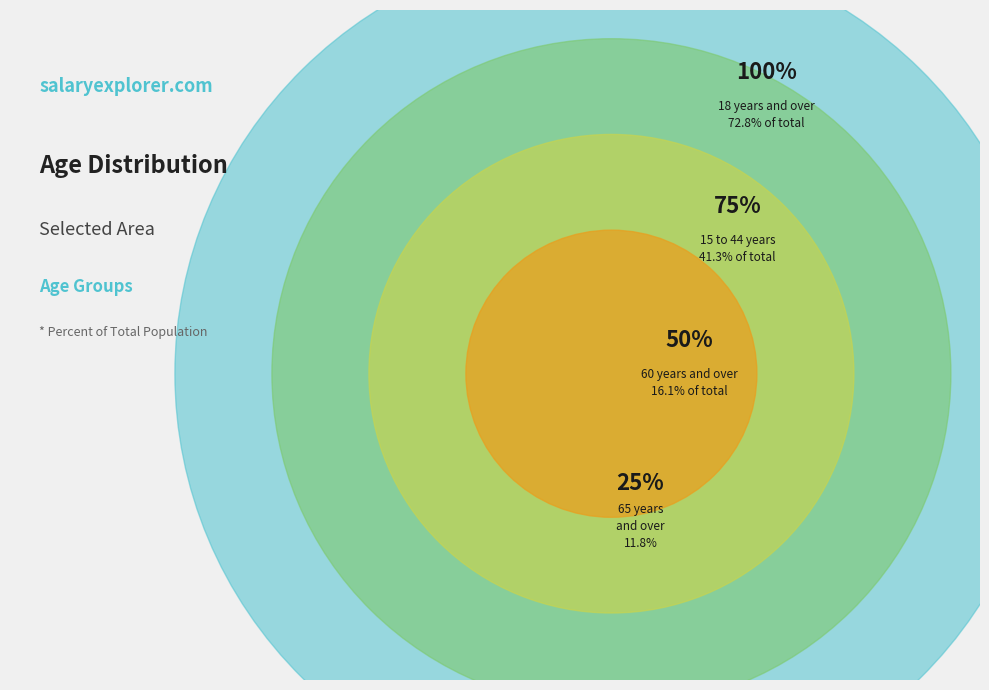

Is there any slice that represents more than half of the pie?

No